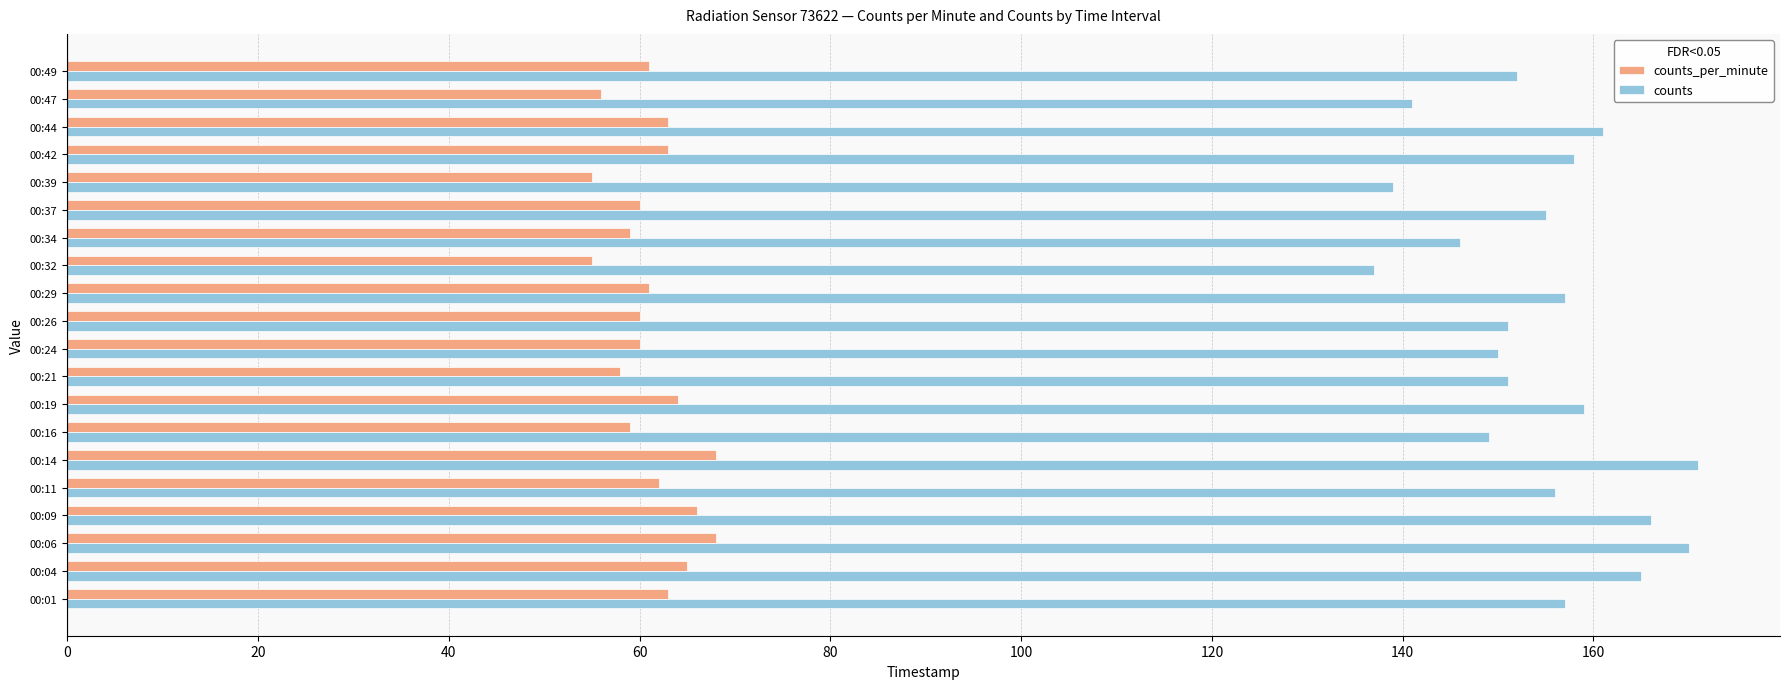

What is the difference between the maximum and second lowest values in the counts_per_minute series?

13